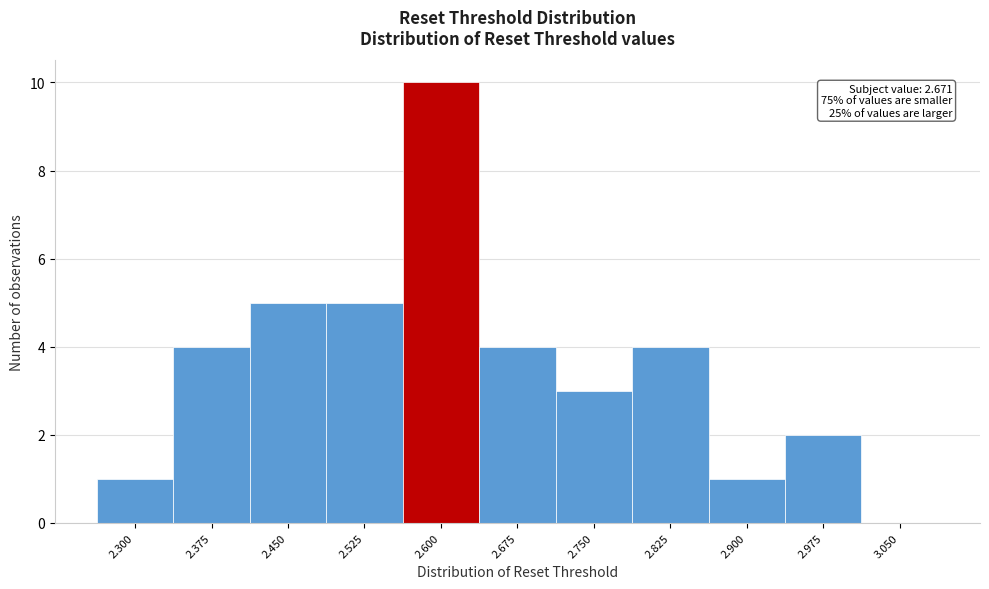

Reading left to right, extract all data points from this chart.

2.300=1	2.375=4	2.450=5	2.525=5	2.600=10	2.675=4	2.750=3	2.825=4	2.900=1	2.975=2	3.050=0